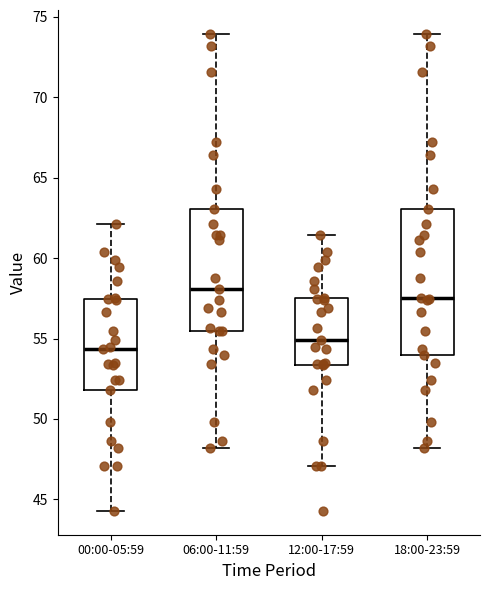

Reading left to right, transcribe this box plot: for each box, give where its median line is, the range the box spans, and where its two whiskers end, as read against the y-axis. The values are not printed on the chart, so give them approximately, as read against the axis.

00:00-05:59: median 54.5, box 52.0 to 57.5, whiskers 44.5 to 62.0
06:00-11:59: median 58.0, box 55.5 to 63.0, whiskers 48.0 to 74.0
12:00-17:59: median 55.0, box 53.5 to 57.5, whiskers 47.0 to 61.5
18:00-23:59: median 57.5, box 54.0 to 63.0, whiskers 48.0 to 74.0